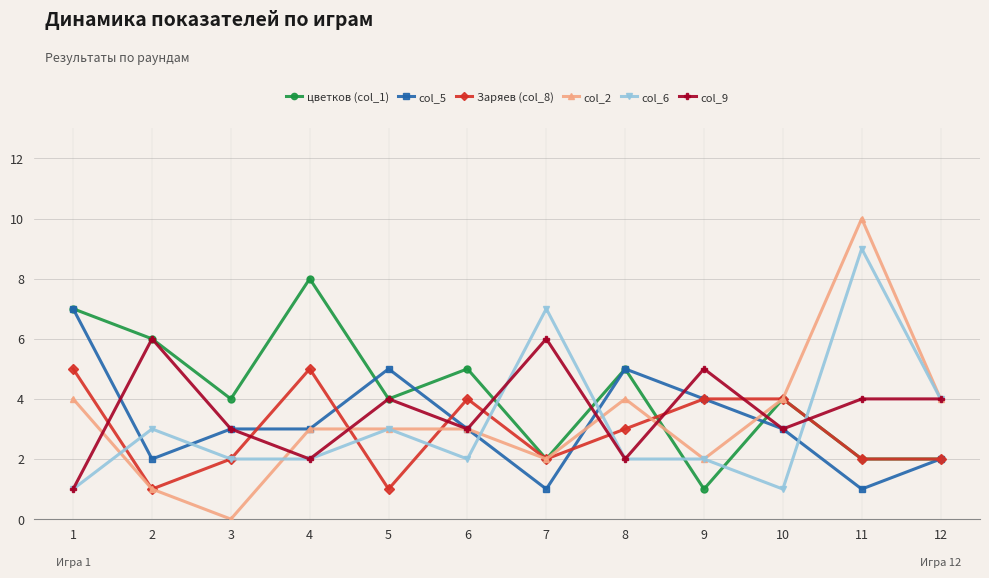

Is this an area chart (filled region under the line)?

No